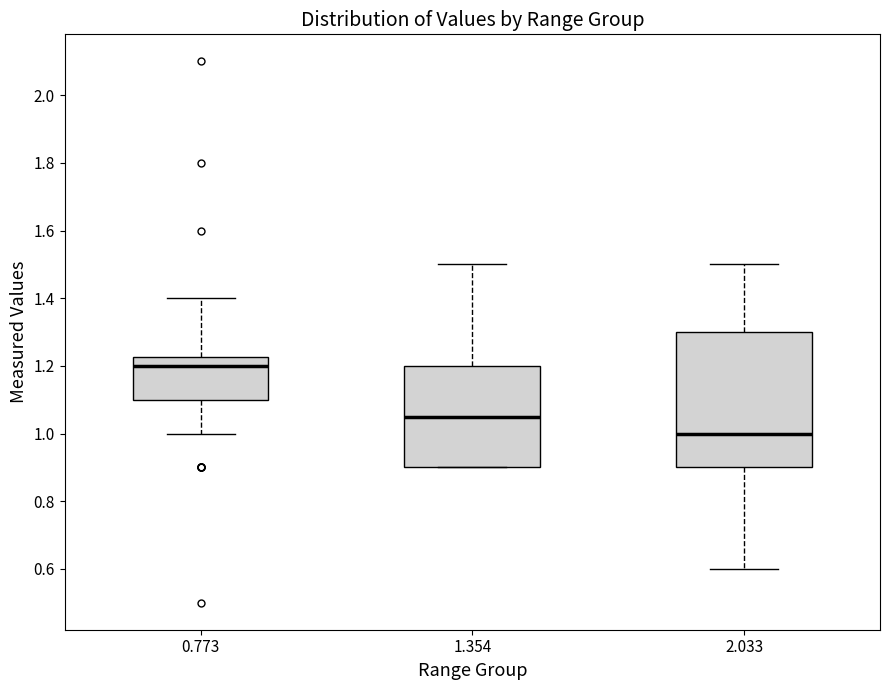

Where does the median line of the box at x = 1.354 sit on the y-axis? The values are not printed on the chart, so give them approximately, as read against the axis.

1.06